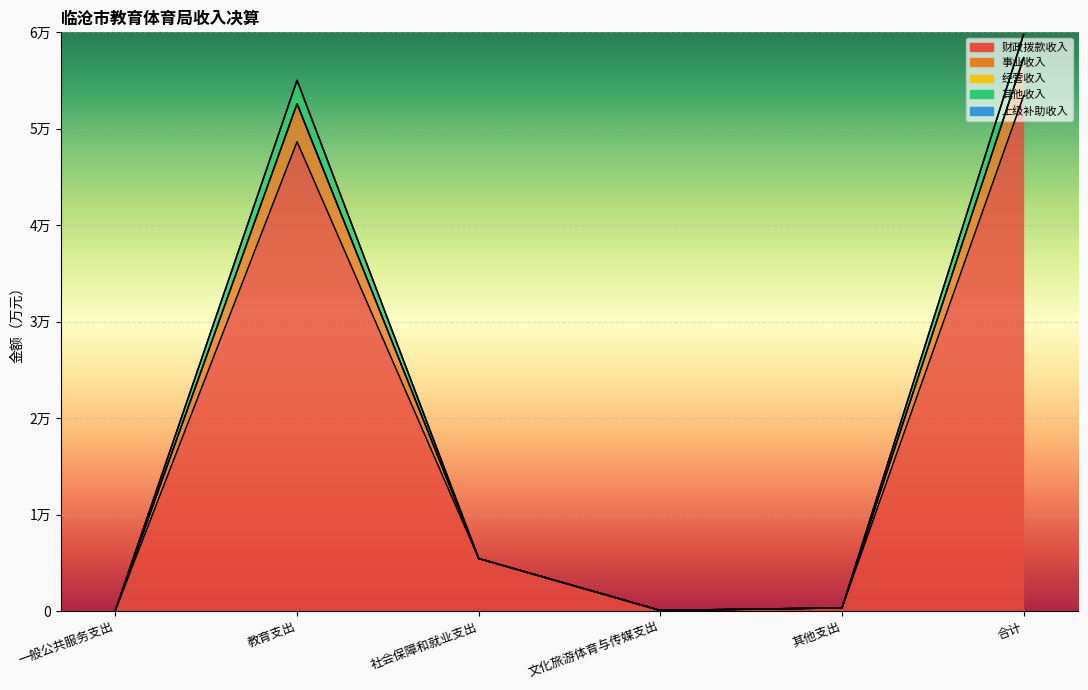

What is the label of the 1st point from the left?

一般公共服务支出